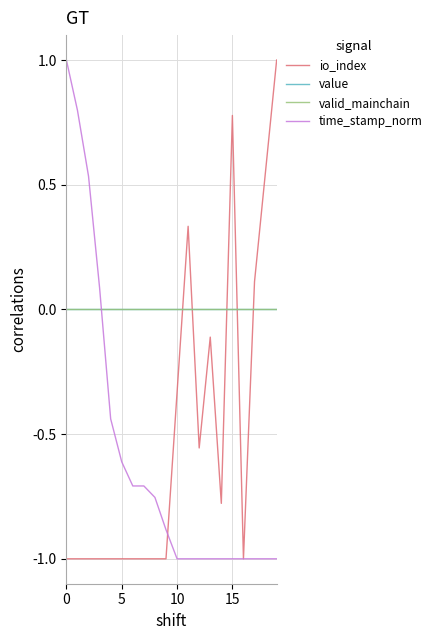

Rank the series by their maximum value, from highest to lowest.

io_index, time_stamp_norm, value, valid_mainchain